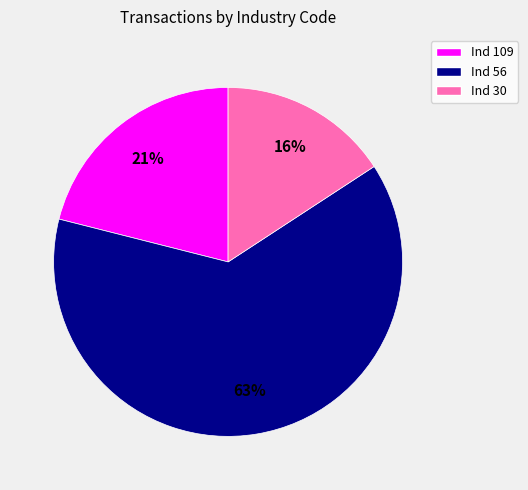

To the nearest percent, what is the difference between the largest and smallest slice percentages?

47%